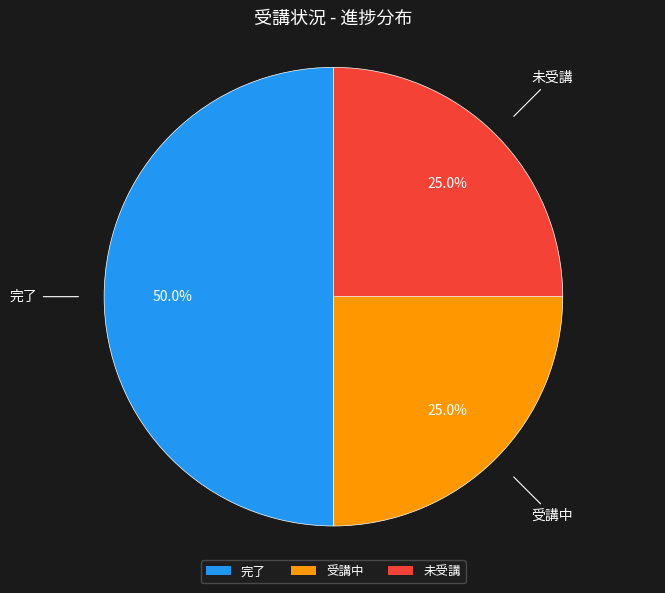

Do 完了 and 未受講 together represent more than half of the pie?

Yes